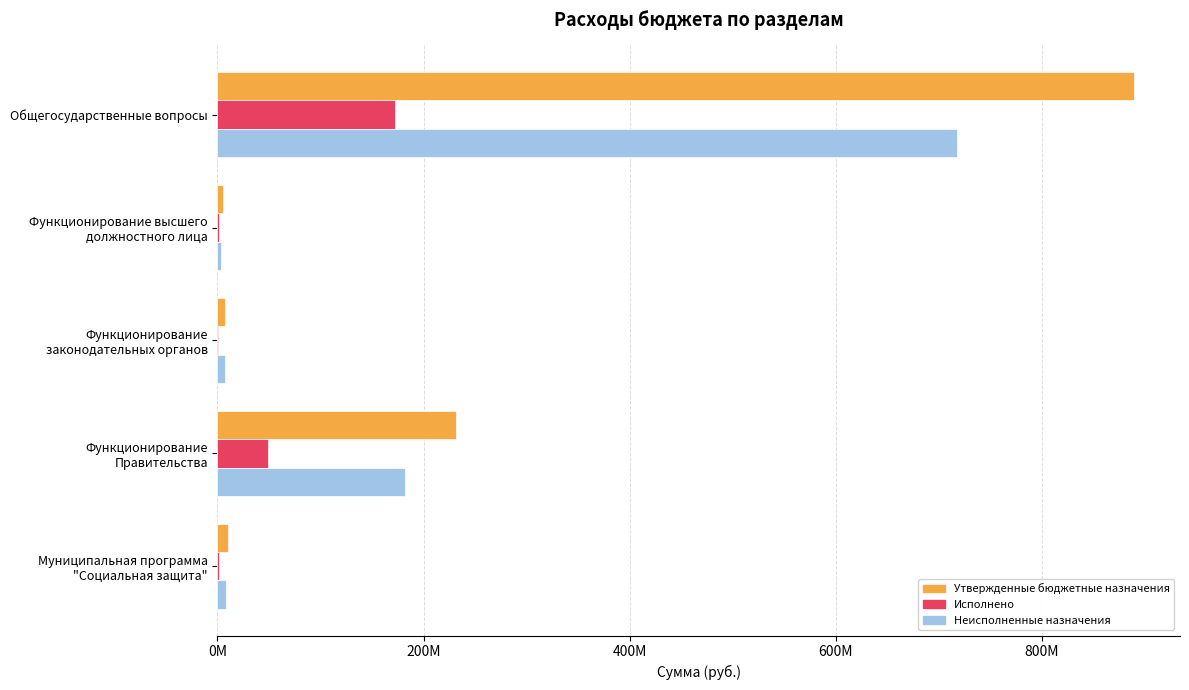

How many series are shown in this chart?

3